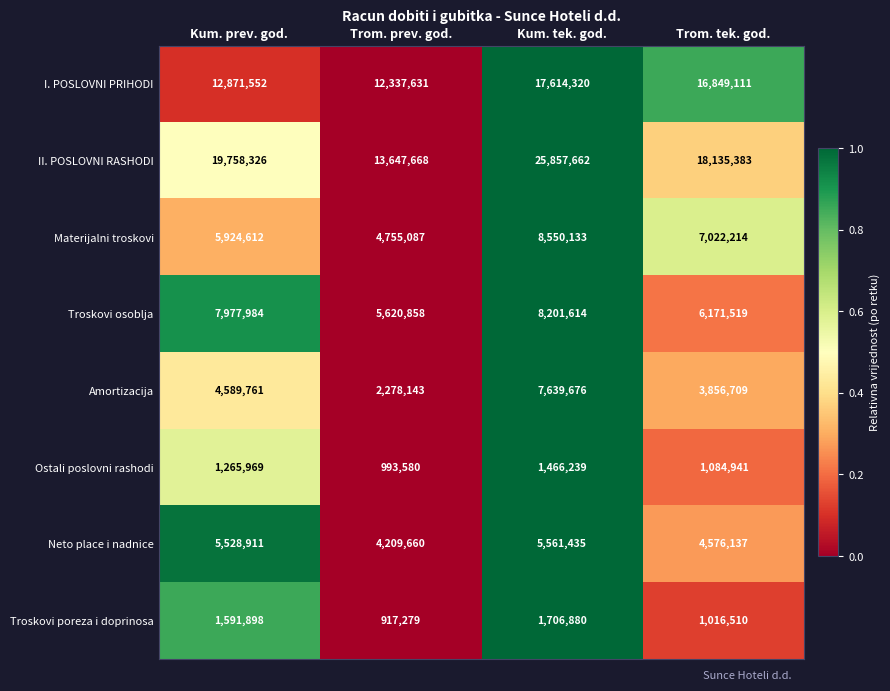

Which series has the largest total across all categories?

II. POSLOVNI RASHODI